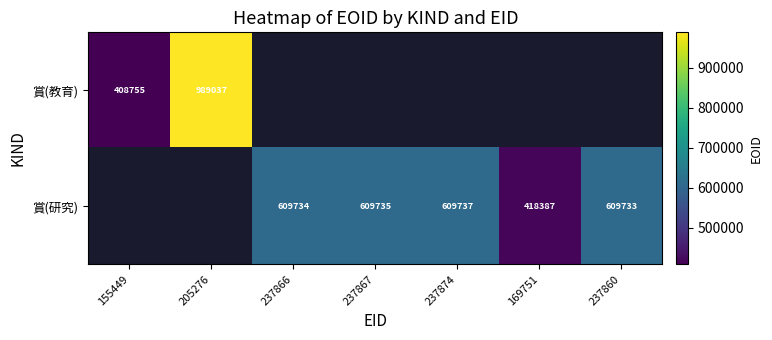

The value of 賞(研究) at 237867 is 609735. True or false?

True